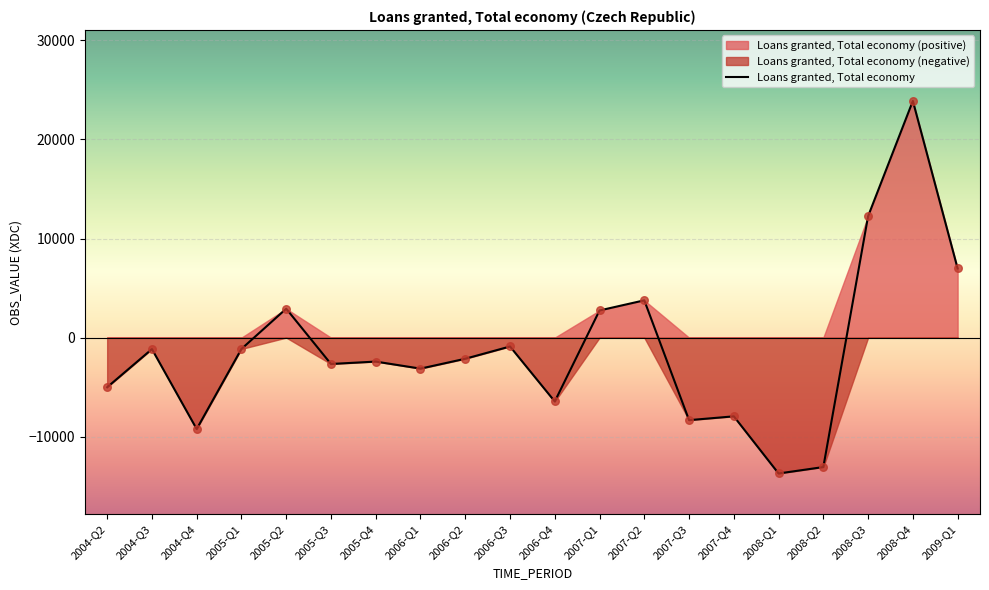

Between 2006-Q3 and 2004-Q3, which is larger?

2006-Q3